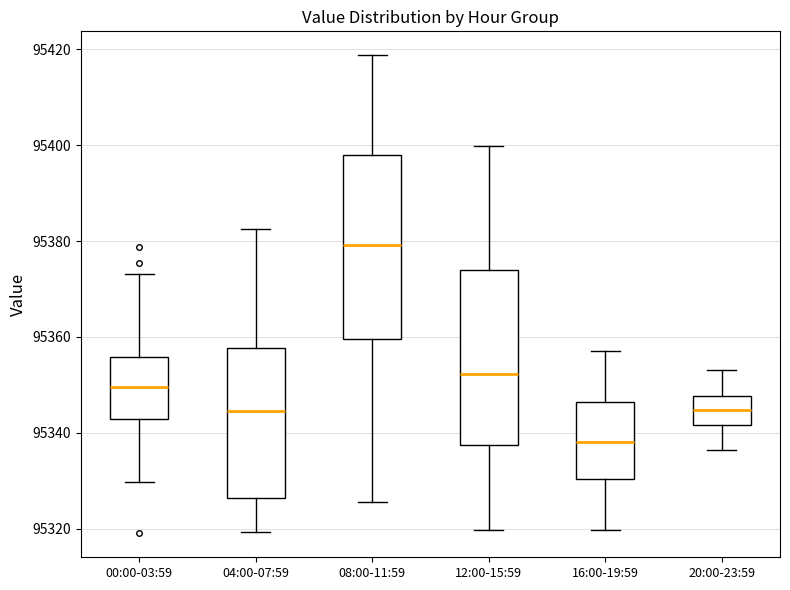

Which box's median line is the highest?

08:00-11:59